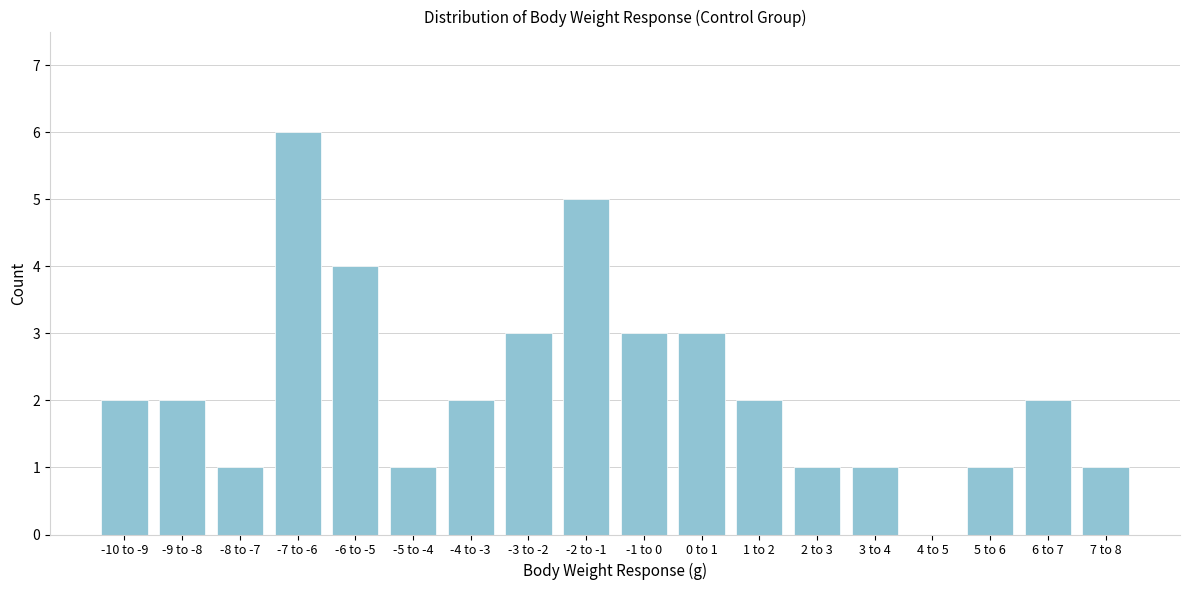

Reading left to right, transcribe all the data shown in this chart.

-10 to -9=2	-9 to -8=2	-8 to -7=1	-7 to -6=6	-6 to -5=4	-5 to -4=1	-4 to -3=2	-3 to -2=3	-2 to -1=5	-1 to 0=3	0 to 1=3	1 to 2=2	2 to 3=1	3 to 4=1	4 to 5=0	5 to 6=1	6 to 7=2	7 to 8=1